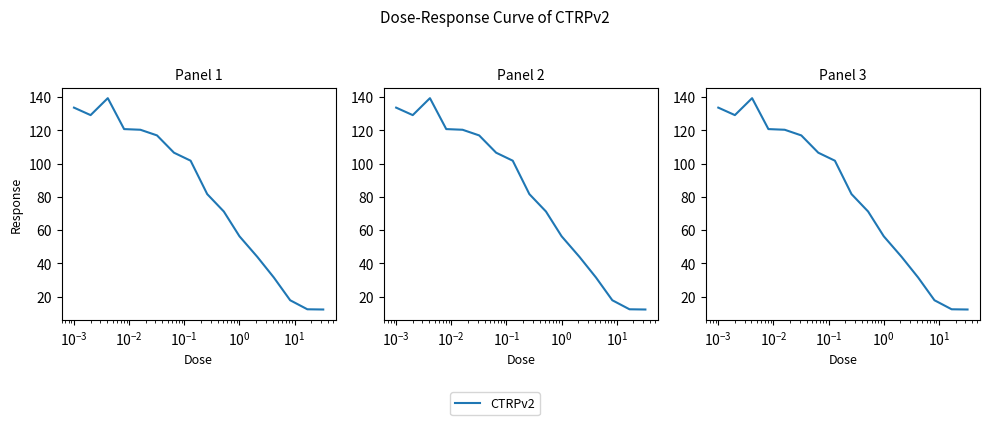

How many interior local peaks (higher than both neighbors) does the data have?

1